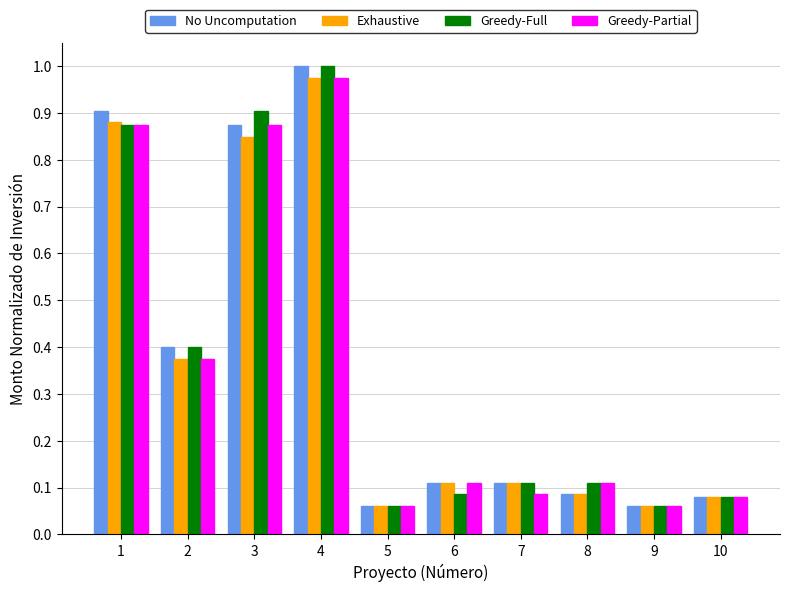

How many bars are there in each group?

4